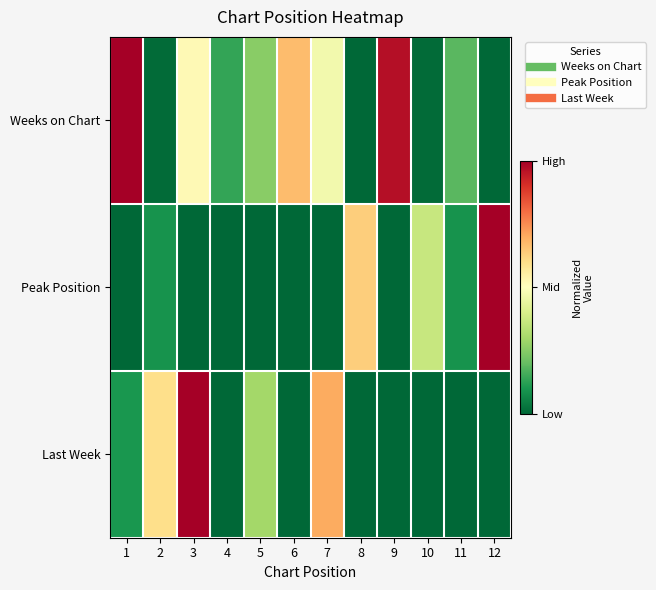

Reading left to right, what are all the values shown in this chart?

Weeks on Chart: 1=1.0	2=0.0	3=0.5	4=0.1	5=0.3	6=0.7	7=0.5	8=0.0	9=1.0	10=0.0	11=0.2	12=0.0
Peak Position: 1=0.0	2=0.1	3=0.0	4=0.0	5=0.0	6=0.0	7=0.0	8=0.6	9=0.0	10=0.4	11=0.1	12=1.0
Last Week: 1=0.1	2=0.6	3=1.0	4=0.0	5=0.3	6=0.0	7=0.7	8=0.0	9=0.0	10=0.0	11=0.0	12=0.0